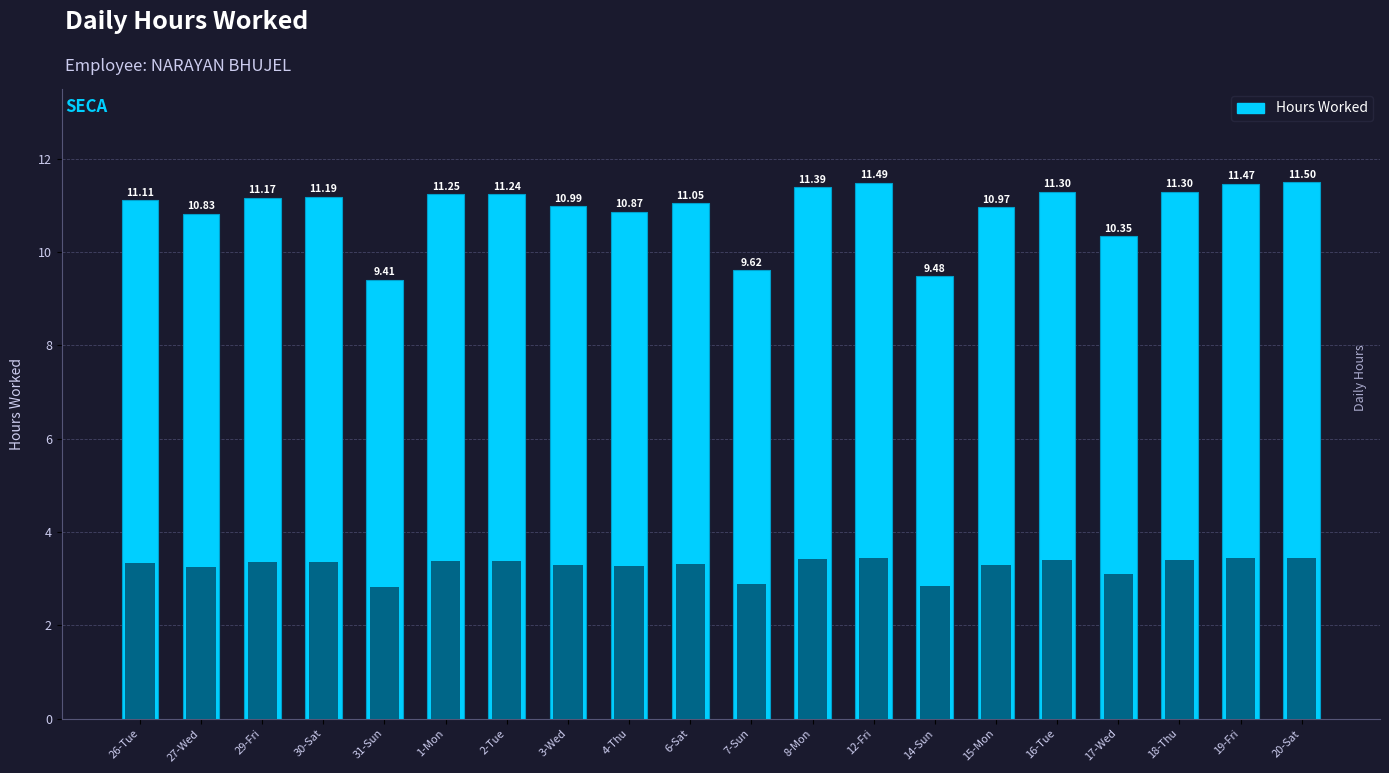

Reading left to right, list all the values displayed in this chart.

26-Tue=11.1	27-Wed=10.8	29-Fri=11.2	30-Sat=11.2	31-Sun=9.4	1-Mon=11.2	2-Tue=11.2	3-Wed=11.0	4-Thu=10.9	6-Sat=11.1	7-Sun=9.6	8-Mon=11.4	12-Fri=11.5	14-Sun=9.5	15-Mon=11.0	16-Tue=11.3	17-Wed=10.3	18-Thu=11.3	19-Fri=11.5	20-Sat=11.5